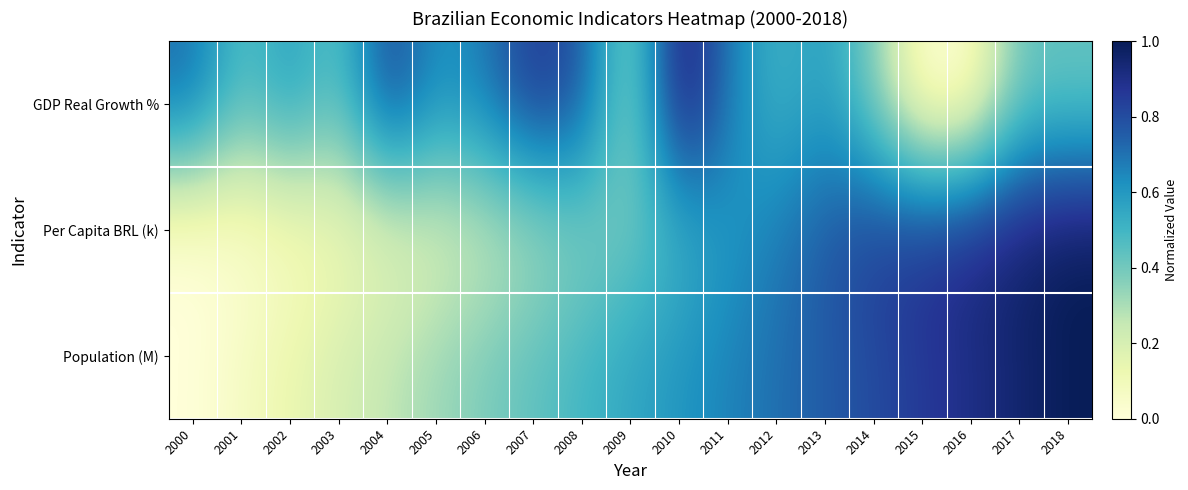

Reading left to right, extract all data points from this chart.

GDP Real Growth %: 2000=0.7	2001=0.4	2002=0.6	2003=0.4	2004=0.8	2005=0.6	2006=0.7	2007=0.9	2008=0.8	2009=0.3	2010=1.0	2011=0.7	2012=0.5	2013=0.6	2014=0.4	2015=0.0	2016=0.0	2017=0.4	2018=0.4
Per Capita BRL (k): 2000=0.0	2001=0.0	2002=0.1	2003=0.1	2004=0.1	2005=0.2	2006=0.2	2007=0.3	2008=0.4	2009=0.4	2010=0.5	2011=0.6	2012=0.7	2013=0.8	2014=0.8	2015=0.9	2016=0.9	2017=1.0	2018=1.0
Population (M): 2000=0.0	2001=0.1	2002=0.1	2003=0.2	2004=0.3	2005=0.3	2006=0.4	2007=0.4	2008=0.5	2009=0.6	2010=0.6	2011=0.7	2012=0.7	2013=0.8	2014=0.8	2015=0.9	2016=0.9	2017=1.0	2018=1.0